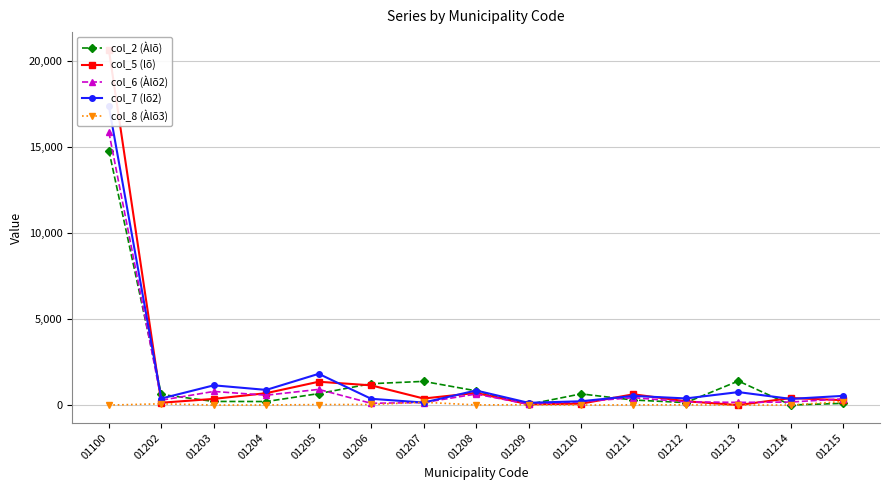

What is the maximum value for col_7 (lõ2)?

17378